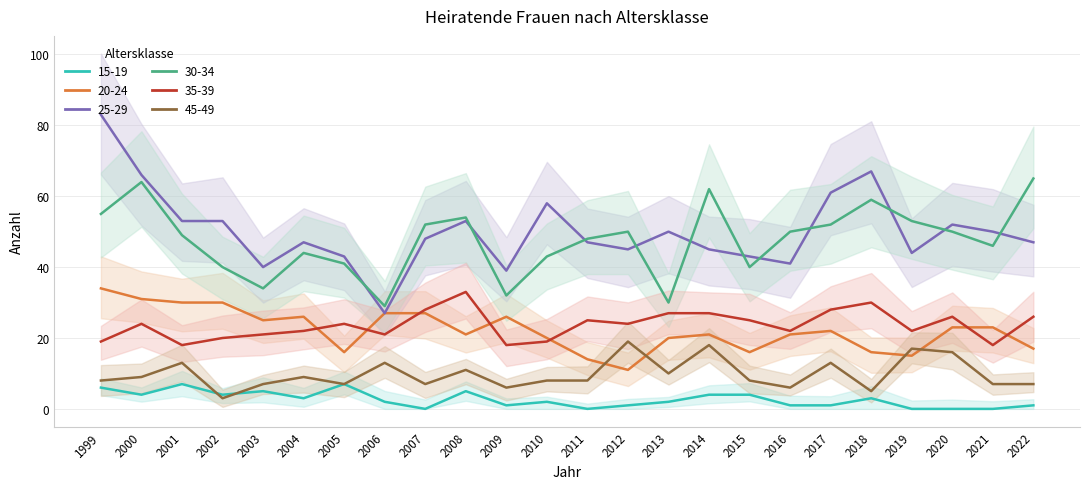

True or false: 30-34 has a value of 50 at 2009.

False